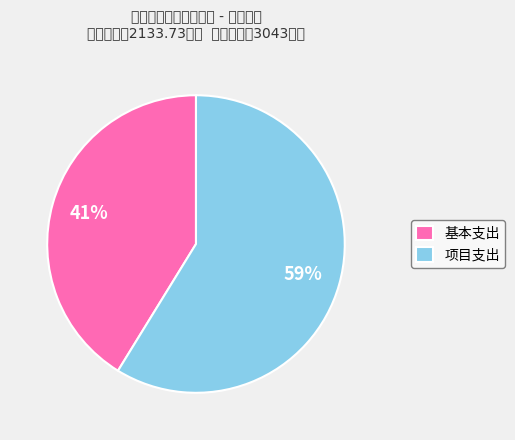

Approximately how many times larger is the value at 基本支出 compared to 项目支出?

0.7